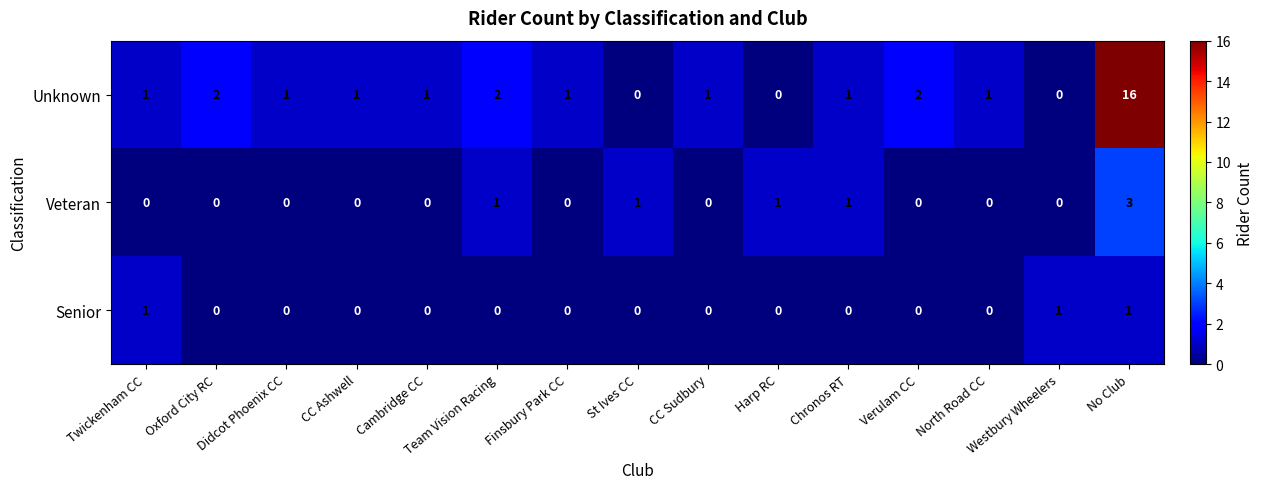

Count the number of categories in the chart.

15